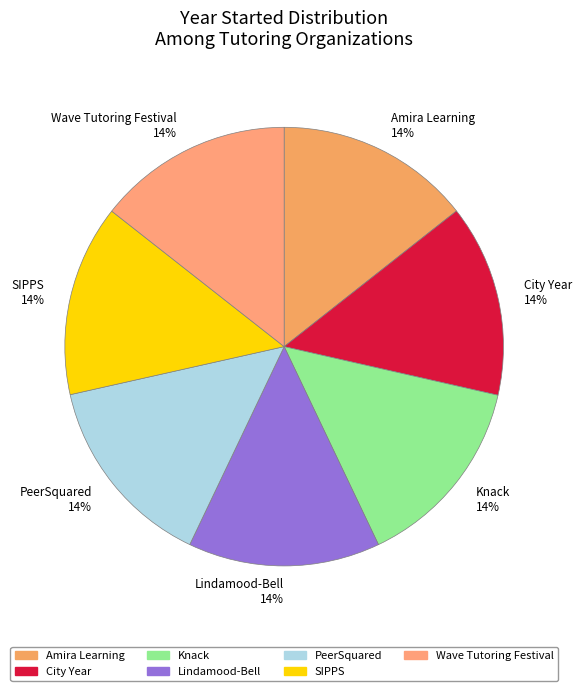

Do City Year and Knack together represent more than half of the pie?

No